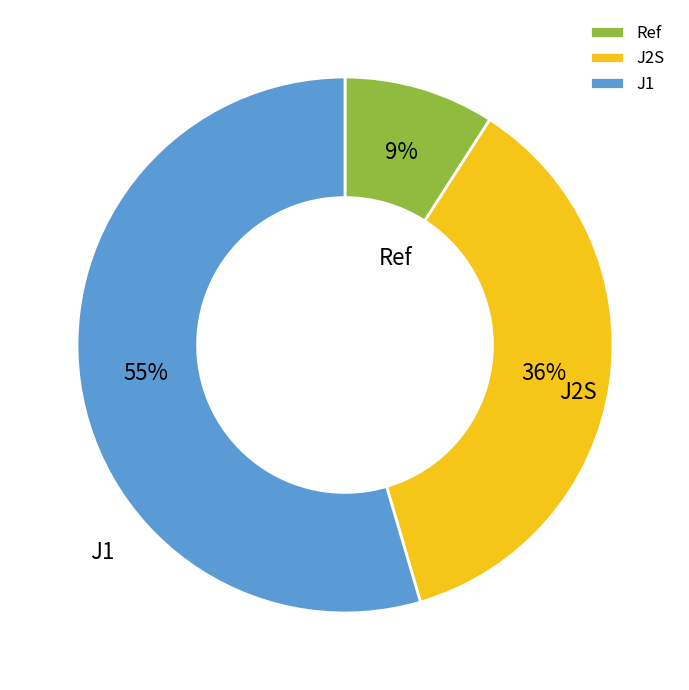

Which category accounts for the majority?

J1